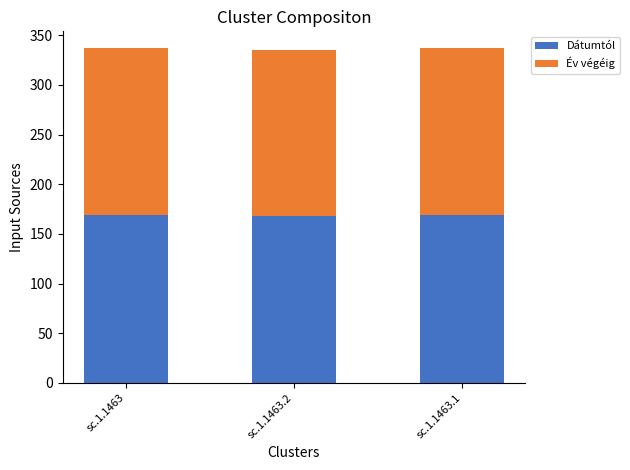

What is the minimum value for Dátumtól?

168